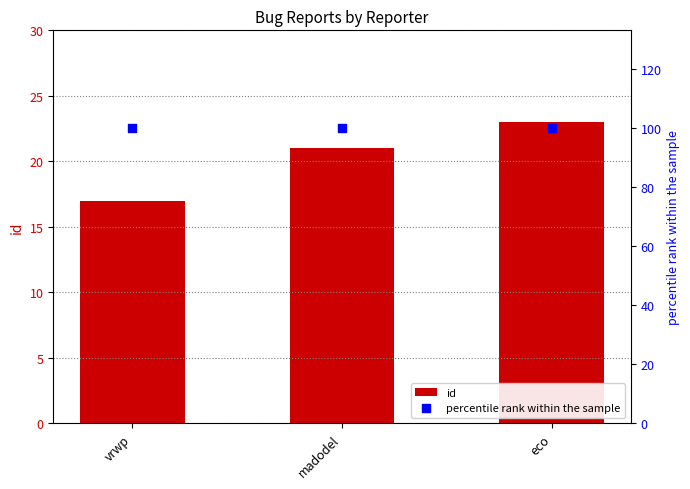

What are all the series names shown in the legend?

id, percentile rank within the sample